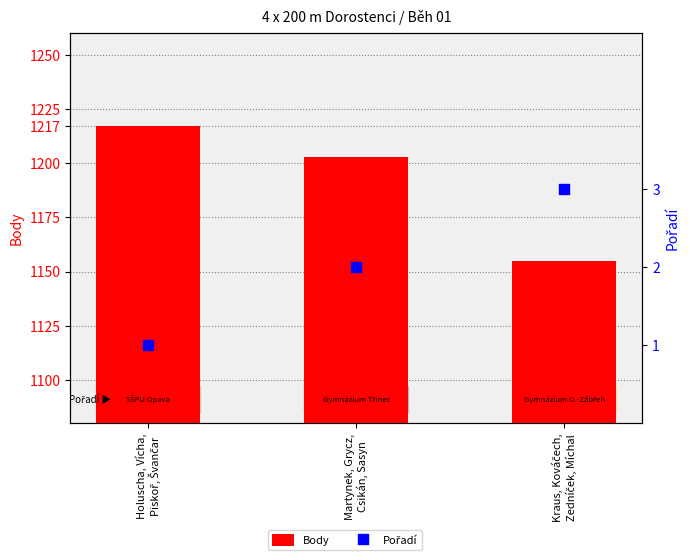

Which series has the largest total across all categories?

Body